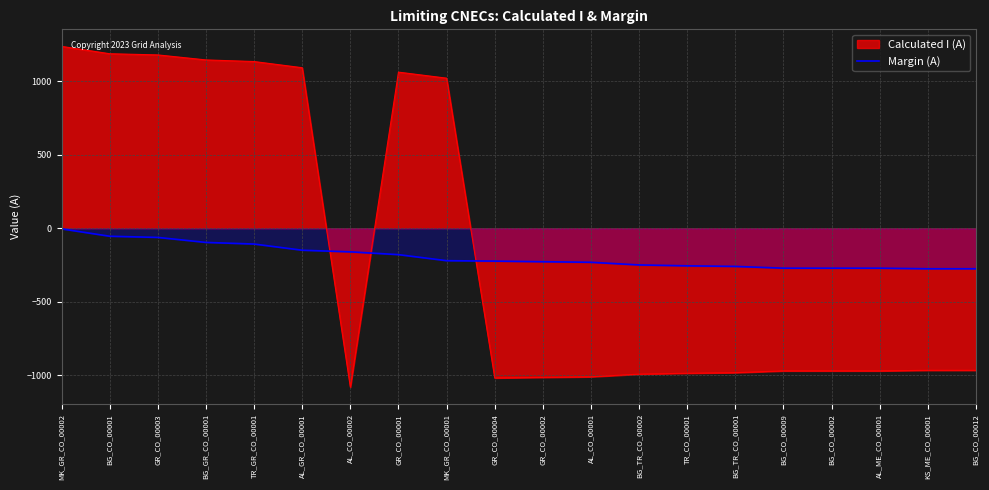

True or false: the data shows -153 at TR_CO_00001.

False